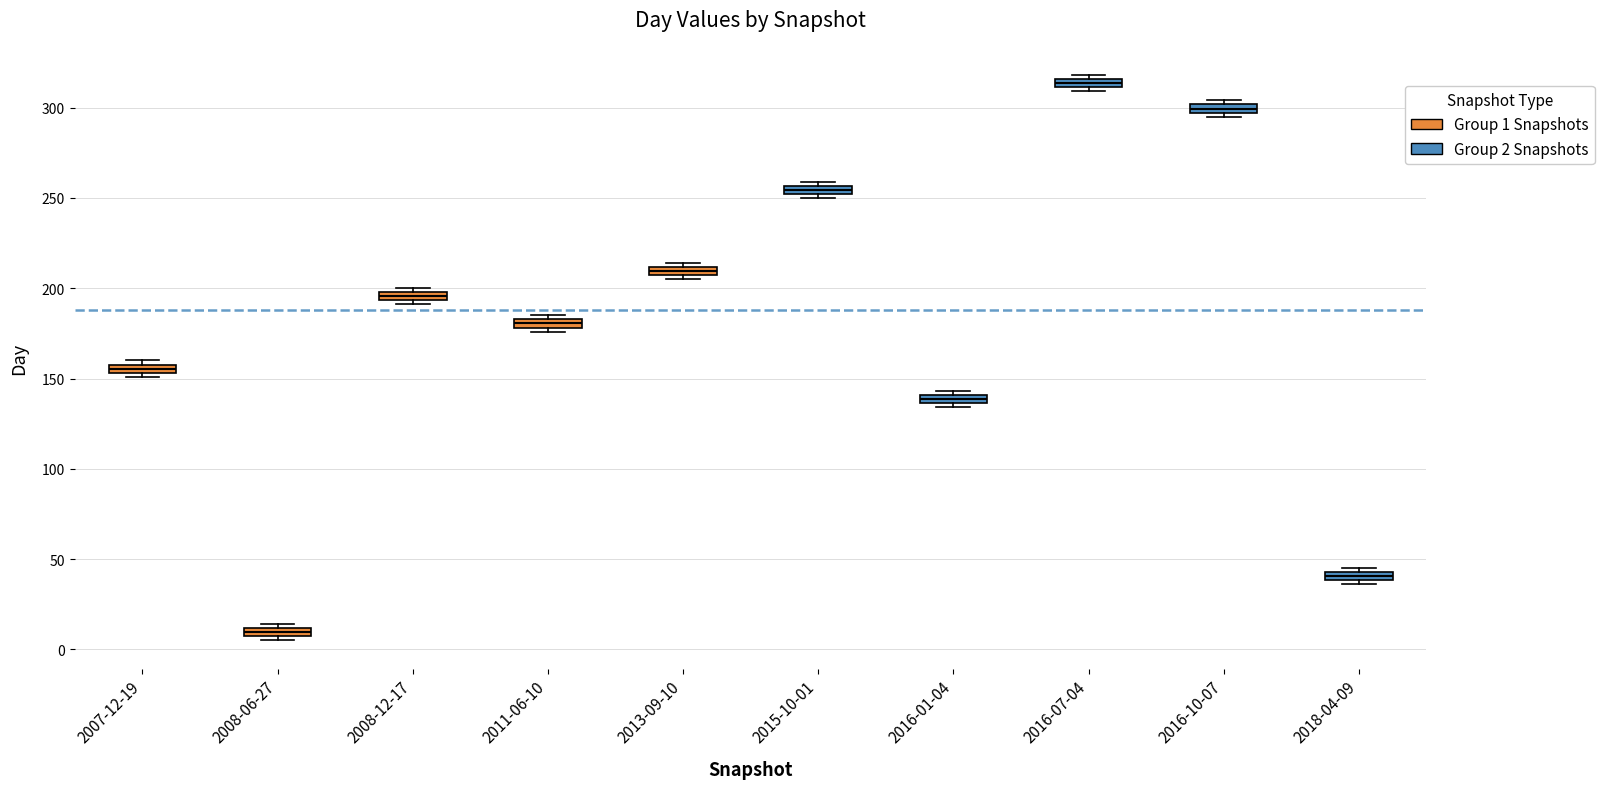

Which box's median line is the highest?

2016-07-04